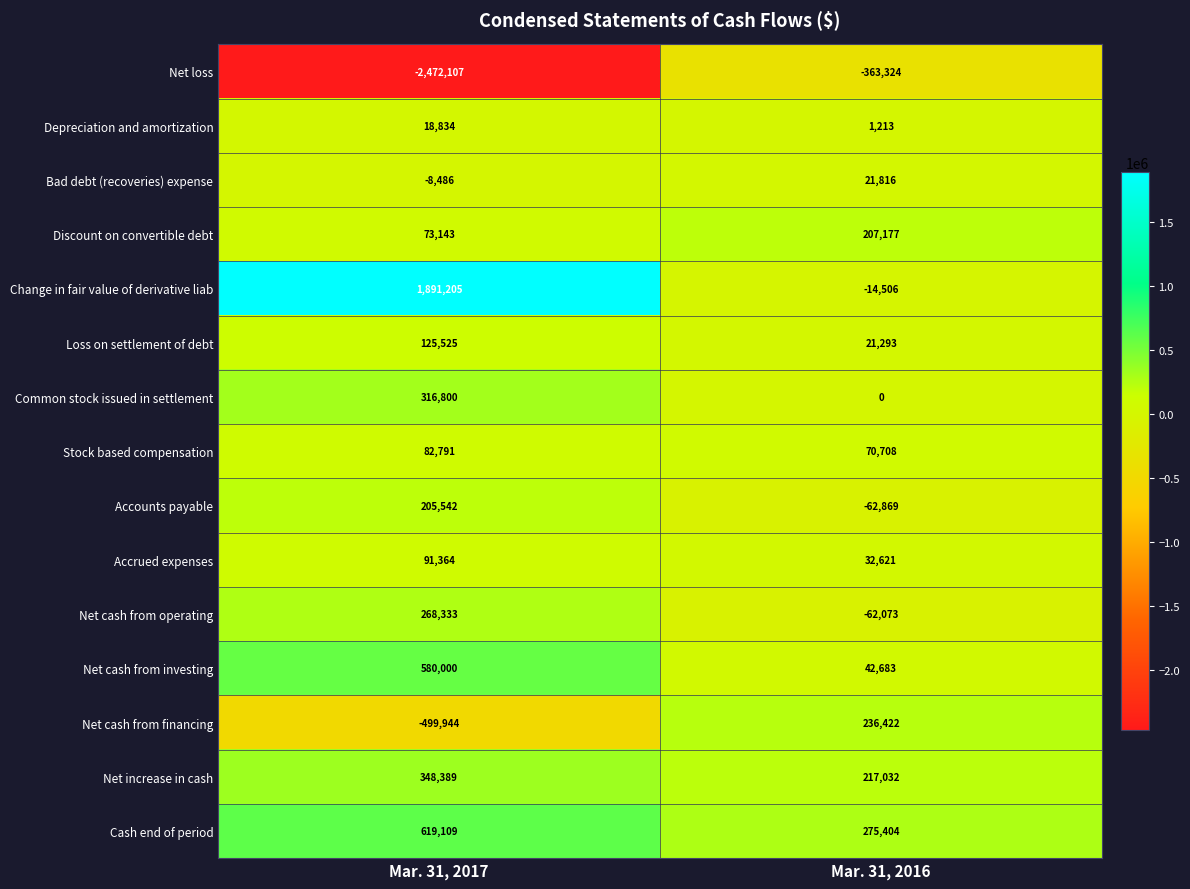

Between Mar. 31, 2017 and Mar. 31, 2016, which series saw the biggest shift?

Net loss